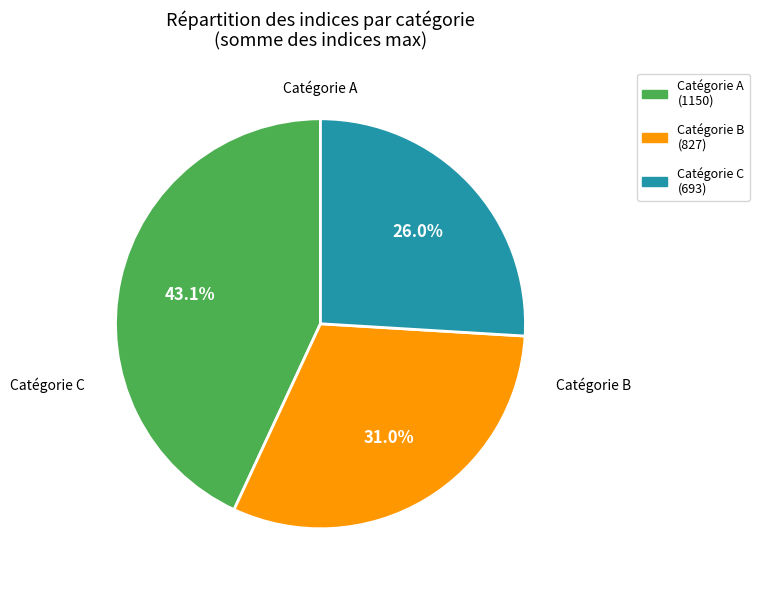

Is there a majority slice in this chart?

No